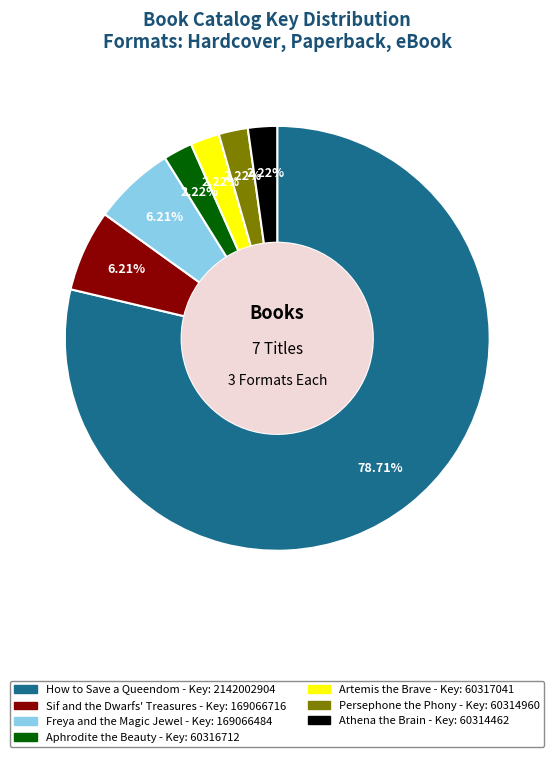

Between Athena the Brain and Freya and the Magic Jewel, which is larger?

Freya and the Magic Jewel